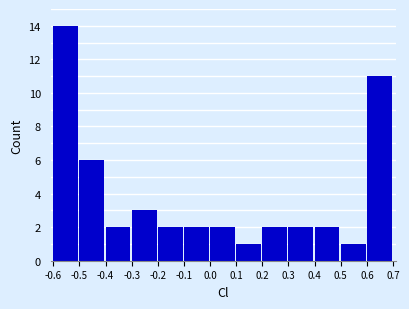

Reading left to right, transcribe this chart: for each bar, give the range it covers on the x-axis and its height. The values are not printed on the chart, so give them approximately, as read against the axis.

-0.6 to -0.5: 14
-0.5 to -0.4: 6
-0.4 to -0.3: 2
-0.3 to -0.2: 3
-0.2 to -0.1: 2
-0.1 to 0.0: 2
0.0 to 0.1: 2
0.1 to 0.2: 1
0.2 to 0.3: 2
0.3 to 0.4: 2
0.4 to 0.5: 2
0.5 to 0.6: 1
0.6 to 0.7: 11